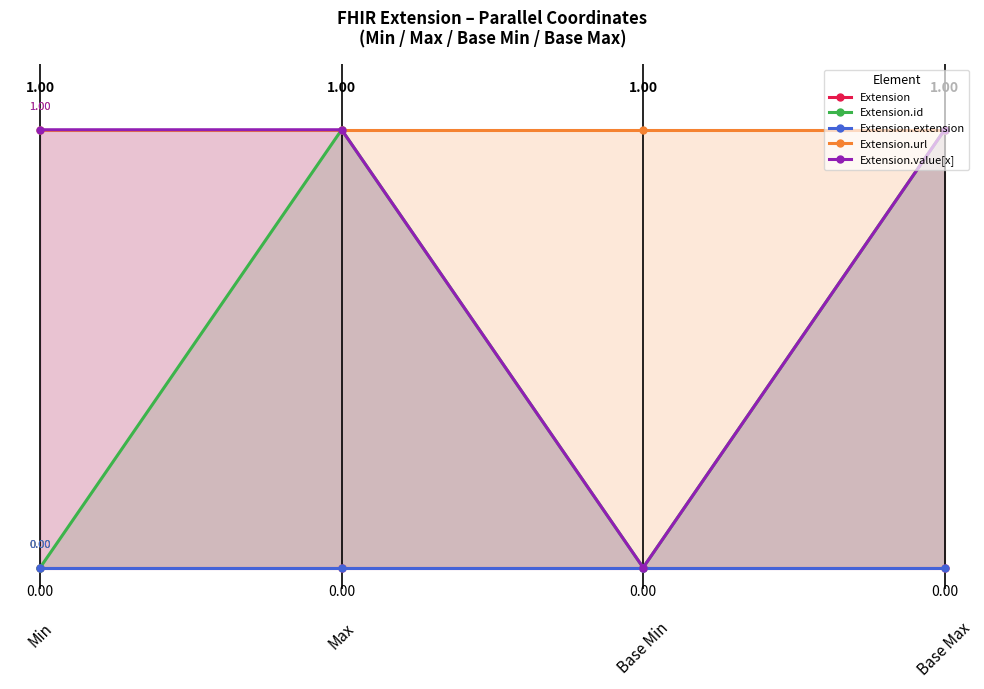

What is the difference between the maximum and minimum values in the Extension.value[x] series?

1